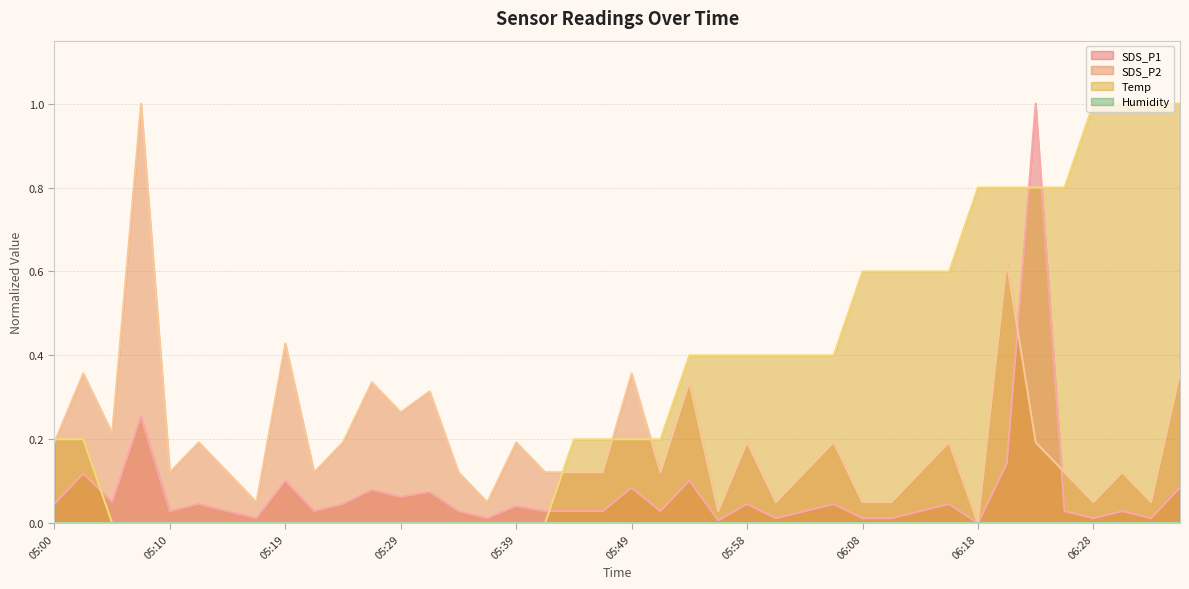

Which series changed the most between 05:34 and 06:15?

Temp